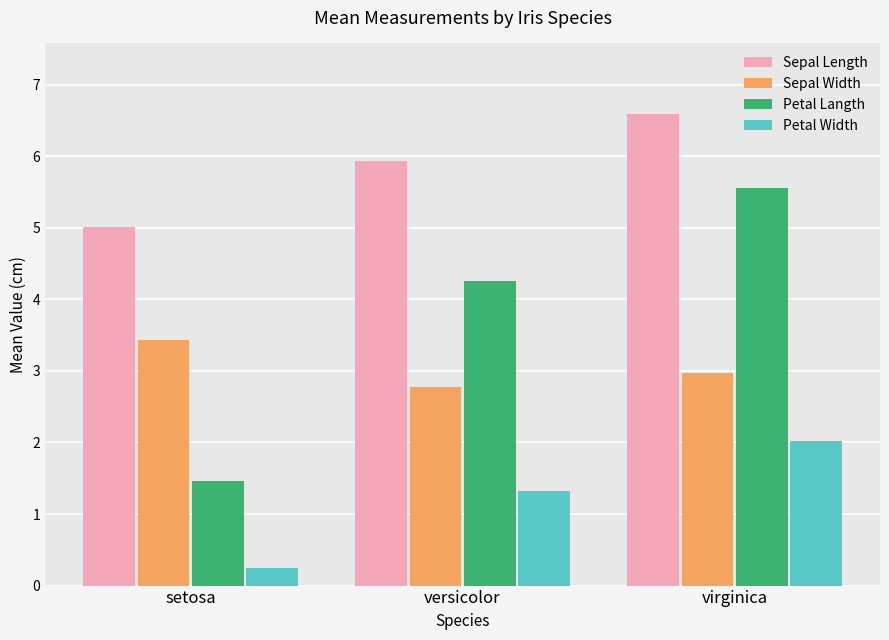

Reading left to right, list all the values displayed in this chart.

Sepal Length: 5.0	5.9	6.6
Sepal Width: 3.4	2.8	3.0
Petal Langth: 1.5	4.3	5.6
Petal Width: 0.2	1.3	2.0